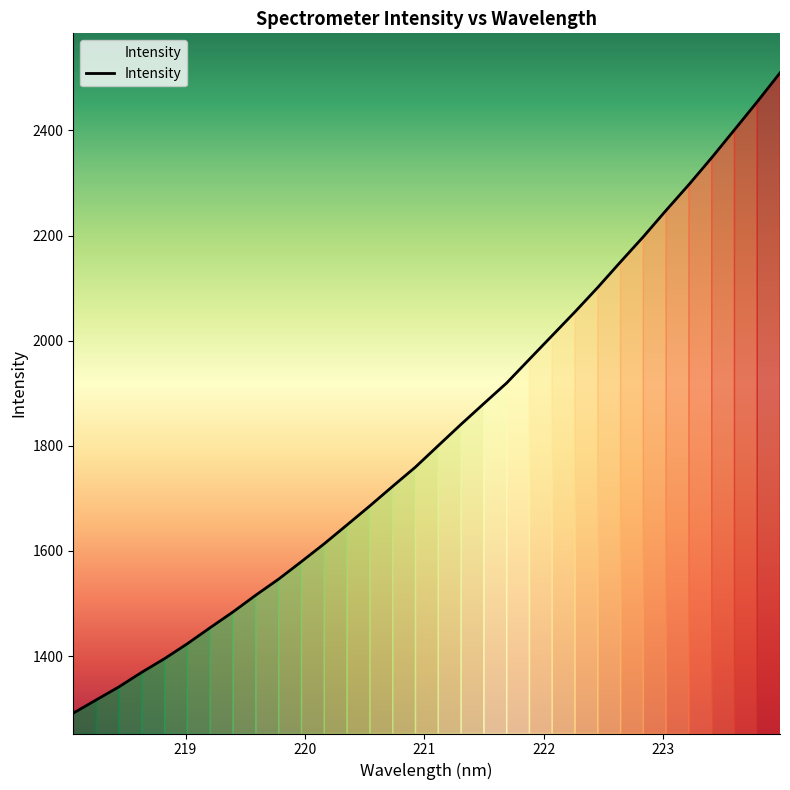

Does the chart have visible grid lines?

No